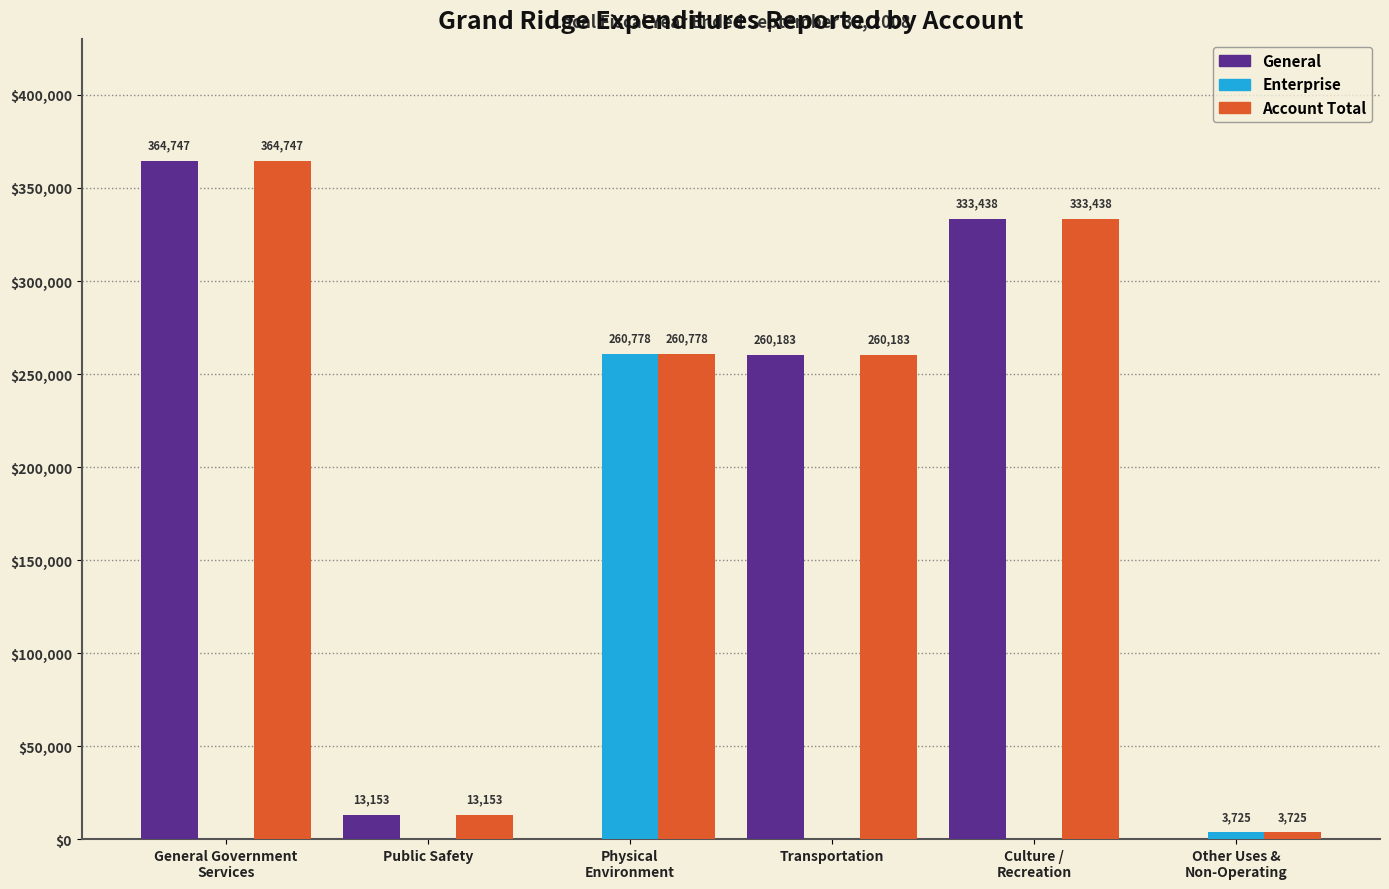

Reading right to left, extract all data points from this chart.

General: Other Uses &
Non-Operating=0	Culture /
Recreation=333438	Transportation=260183	Physical
Environment=0	Public Safety=13153	General Government
Services=364747
Enterprise: Other Uses &
Non-Operating=3725	Culture /
Recreation=0	Transportation=0	Physical
Environment=260778	Public Safety=0	General Government
Services=0
Account Total: Other Uses &
Non-Operating=3725	Culture /
Recreation=333438	Transportation=260183	Physical
Environment=260778	Public Safety=13153	General Government
Services=364747